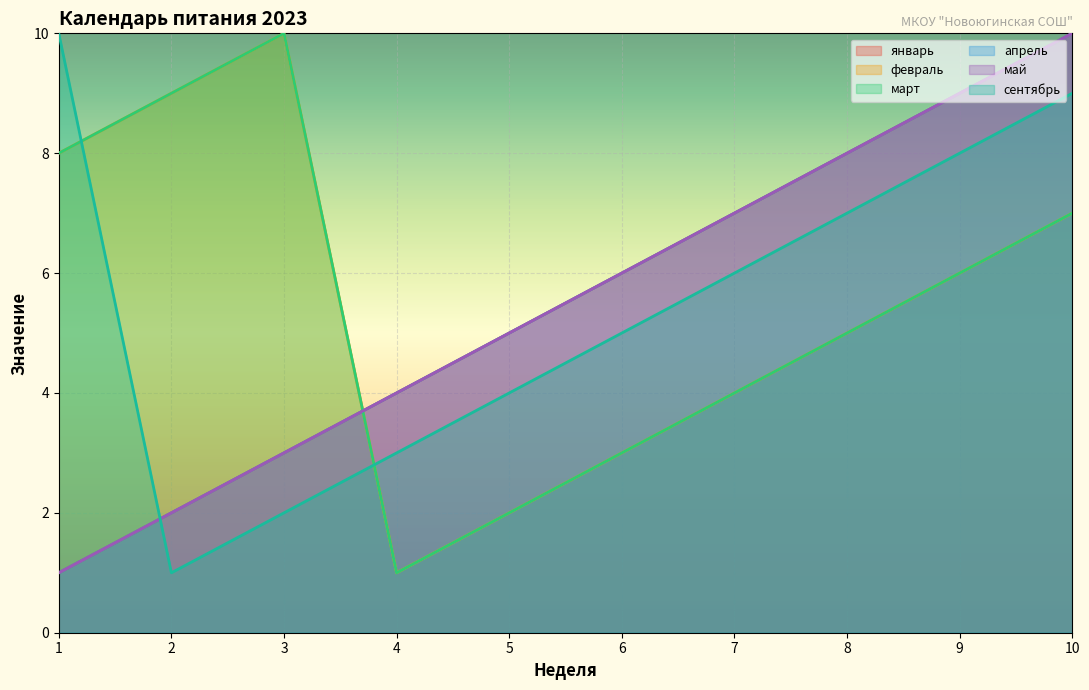

True or false: март and февраль intersect in this chart.

False